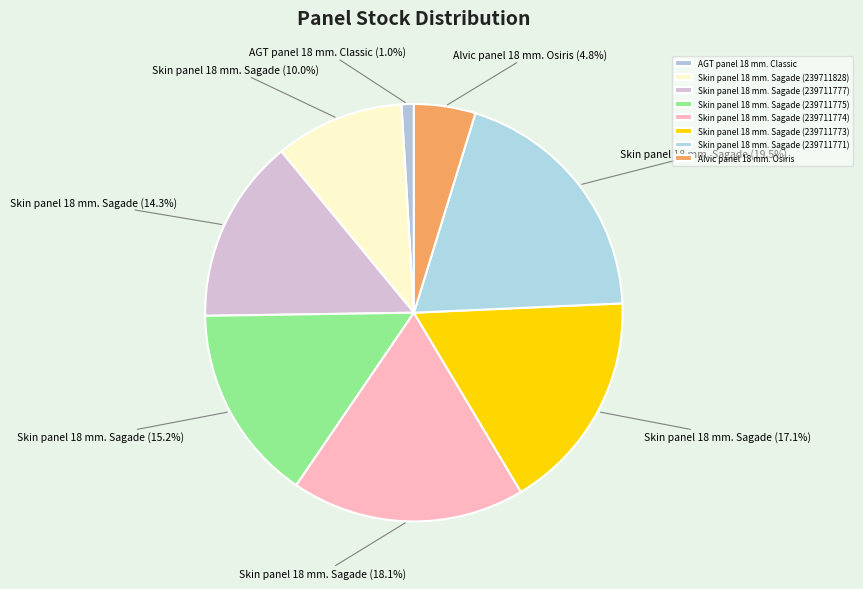

What is the change in value from Skin panel 18 mm. Sagade (239711775) to Skin panel 18 mm. Sagade (239711773)?

+4